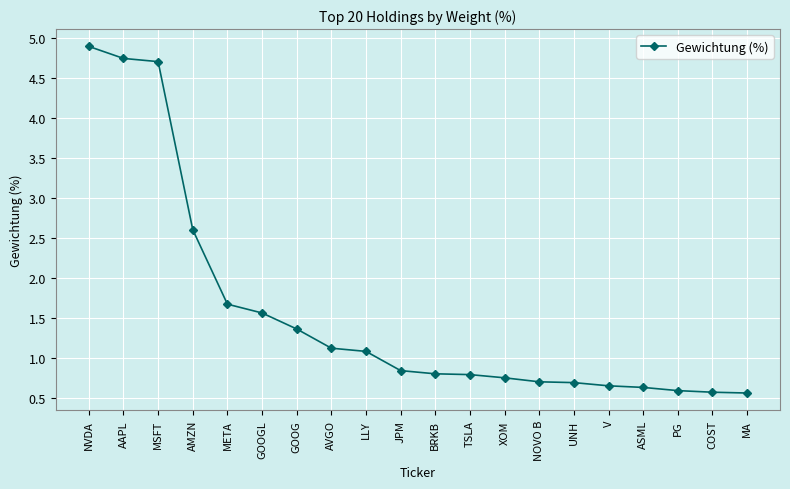

What is the sum of all values?

31.3